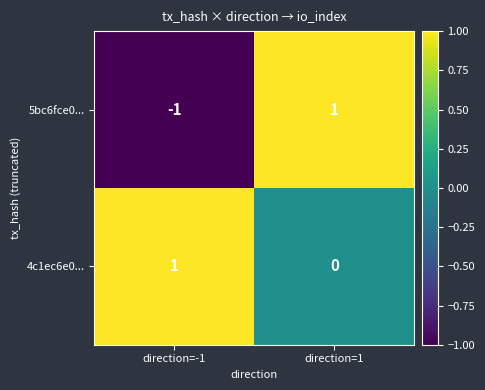

The 4c1ec6e0... series shows -1 at direction=1. True or false?

False